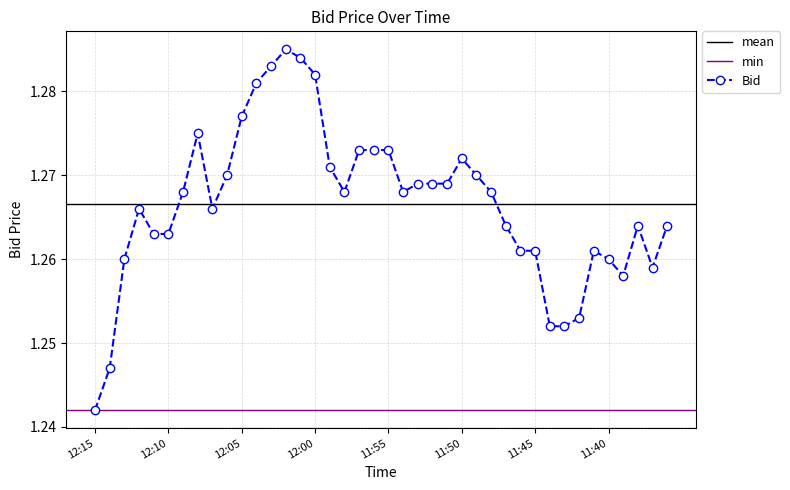

What position from the left is 11:54?

22